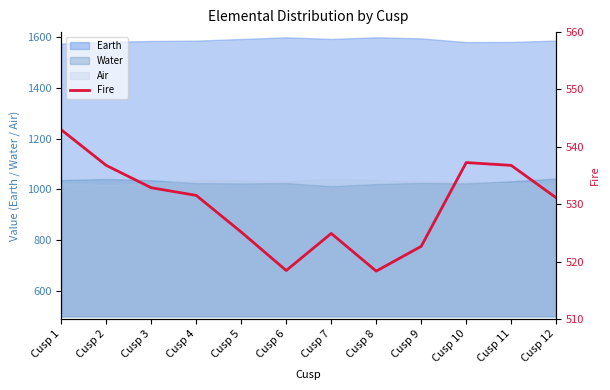

Rank the categories by value from lowest to highest.

Cusp 8, Cusp 6, Cusp 9, Cusp 7, Cusp 5, Cusp 12, Cusp 4, Cusp 3, Cusp 2, Cusp 11, Cusp 10, Cusp 1